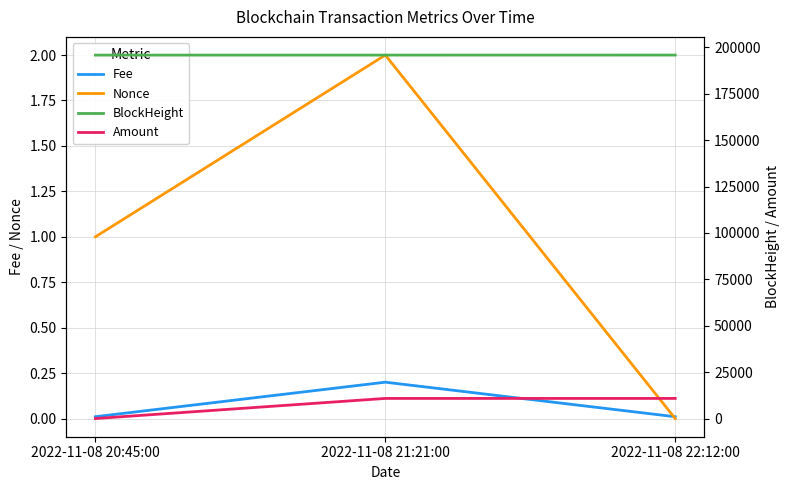

Which label corresponds to the smallest value in the chart?

2022-11-08 22:12:00